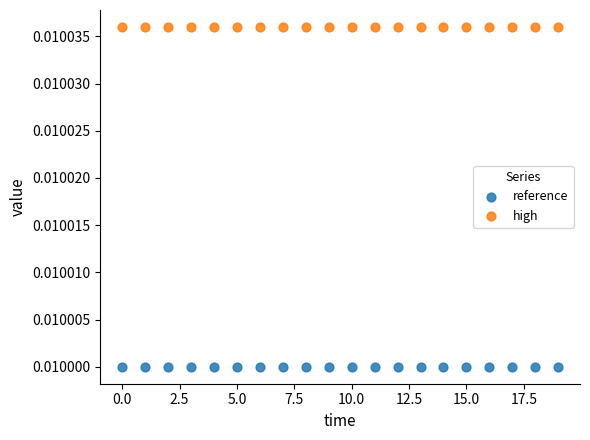

Which series reaches the minimum Y coordinate?

reference